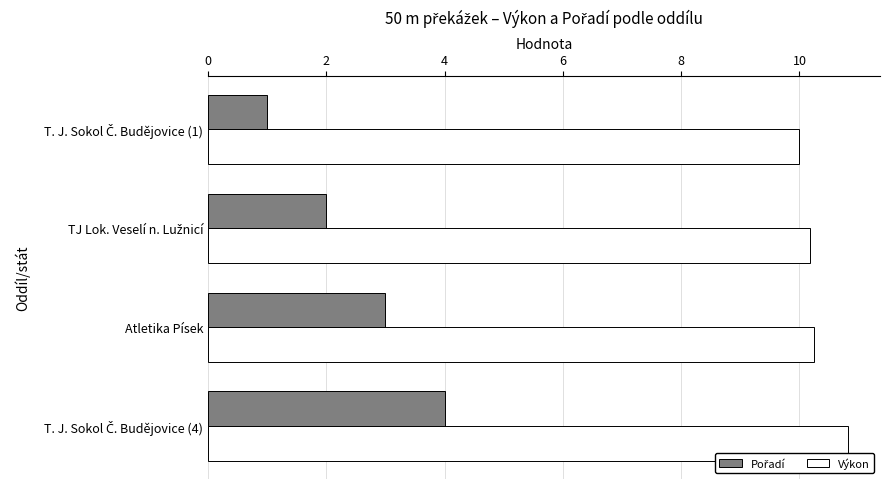

At how many categories does at least one series exceed 6?

4